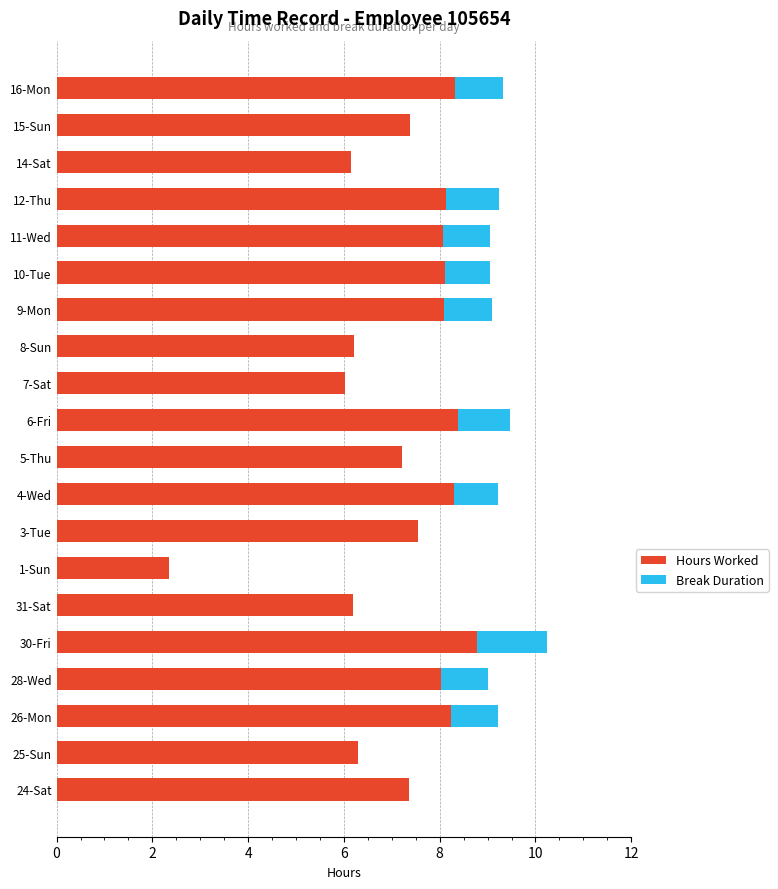

At which category is the sum across all series the highest?

30-Fri